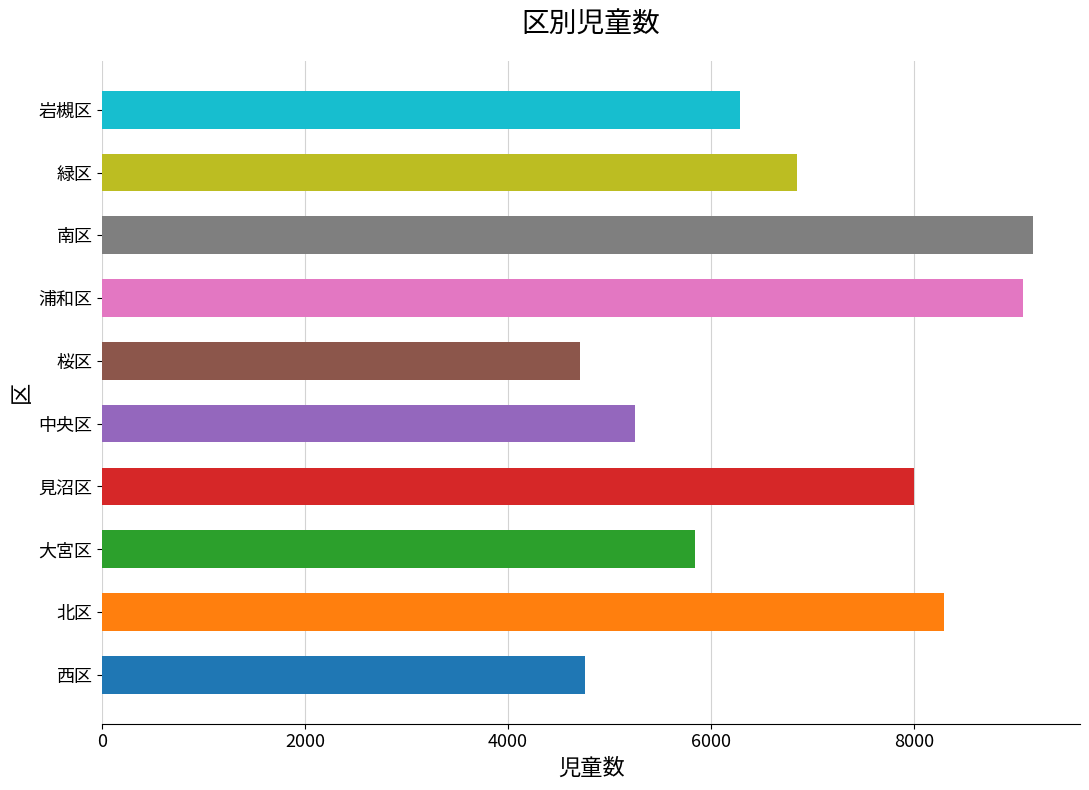

How many data points does each series have?

10